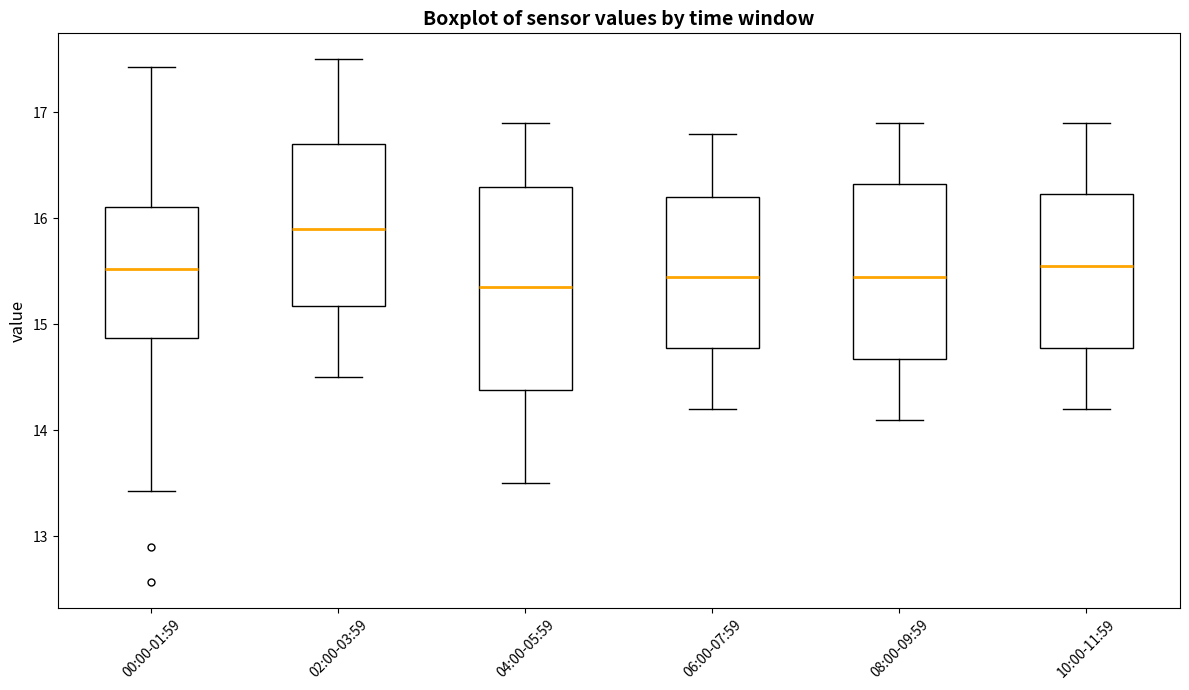

Where is the upper edge of the box for 10:00-11:59 on the y-axis? The values are not printed on the chart, so give them approximately, as read against the axis.

16.2